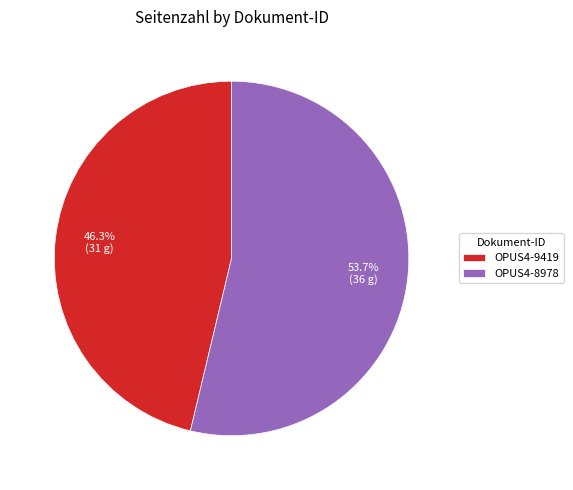

Which category has the smallest portion of the pie?

OPUS4-9419